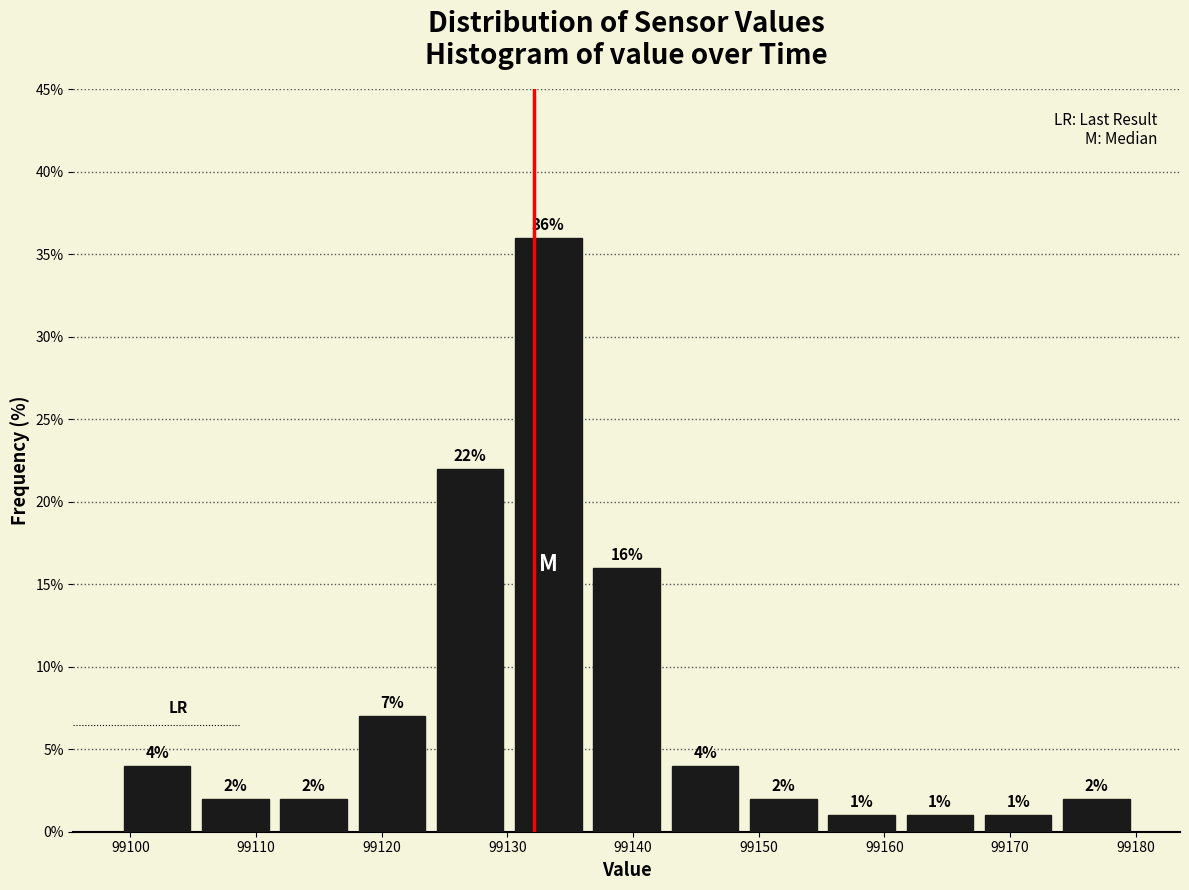

Over which range of the x-axis is the bar tallest?

99130 to 99136